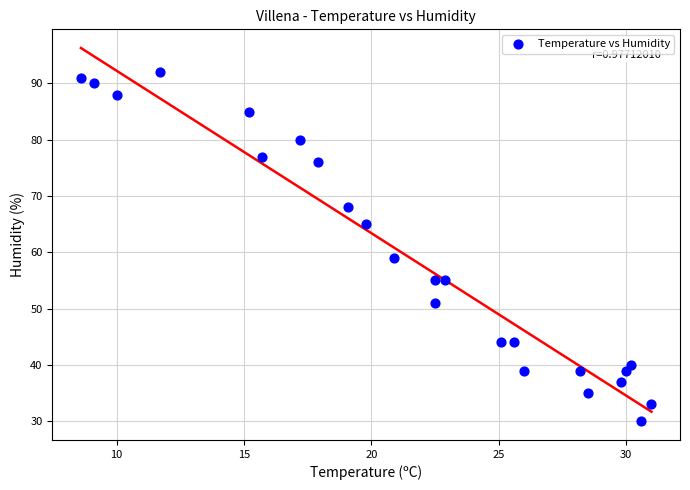

What Y value in the scatter plot is closest to 61?

59